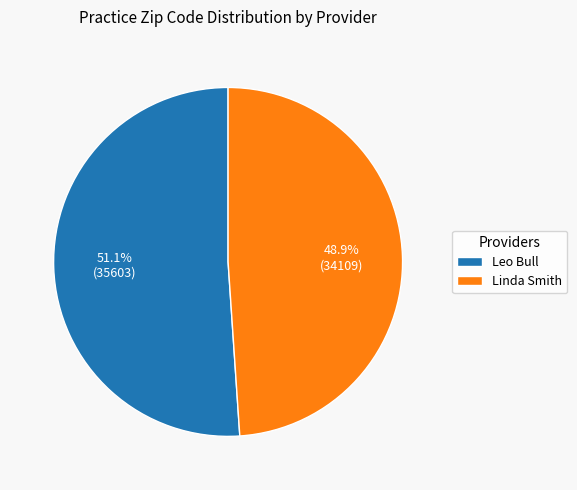

The Leo Bull slice represents 51% of the pie. True or false?

True